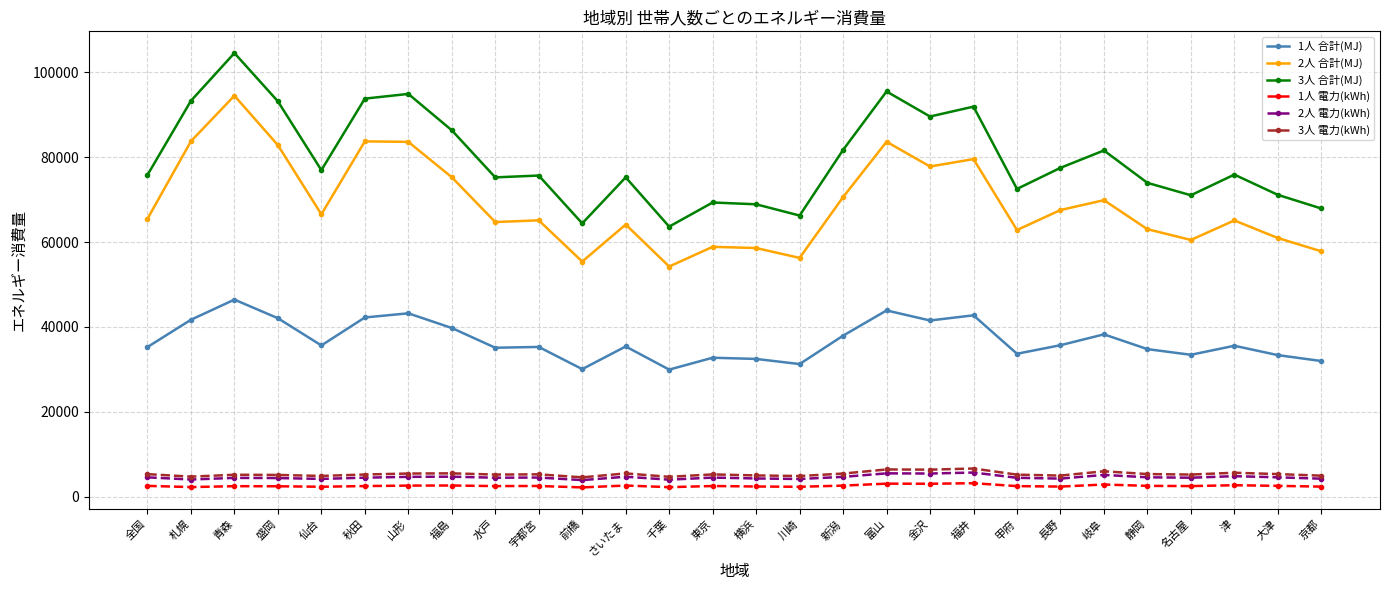

True or false: 2人 合計(MJ) has more than 0 interior local peaks.

True